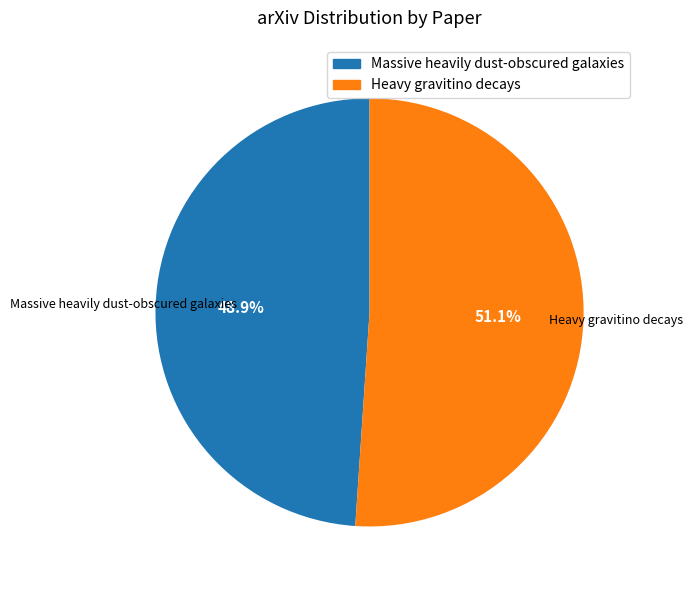

Which has a higher value, Heavy gravitino decays or Massive heavily dust-obscured galaxies?

Heavy gravitino decays